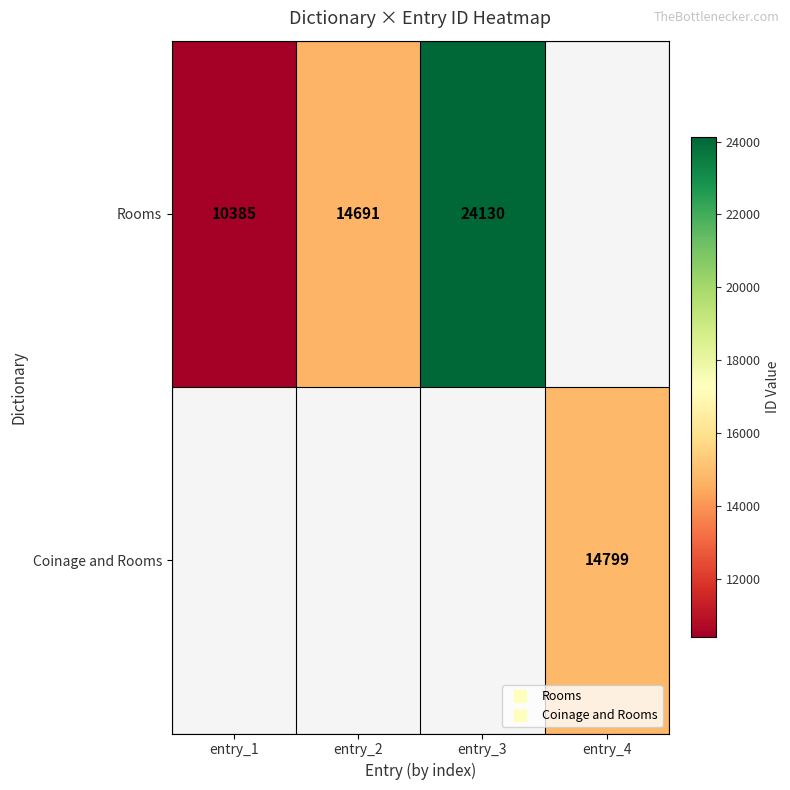

True or false: Rooms has a value of 15984.4 at entry_3.

False